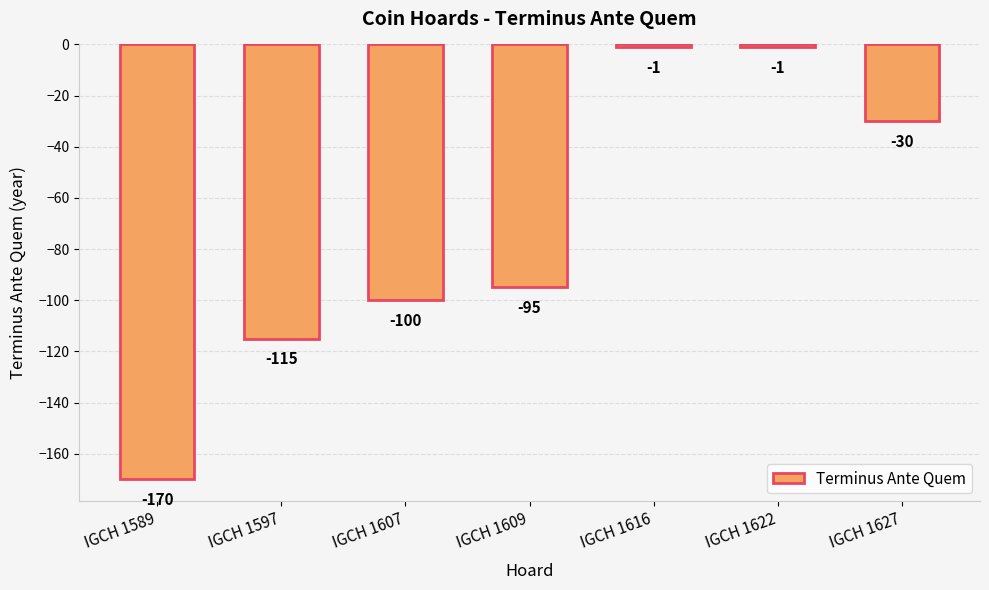

How many series are shown in this chart?

1